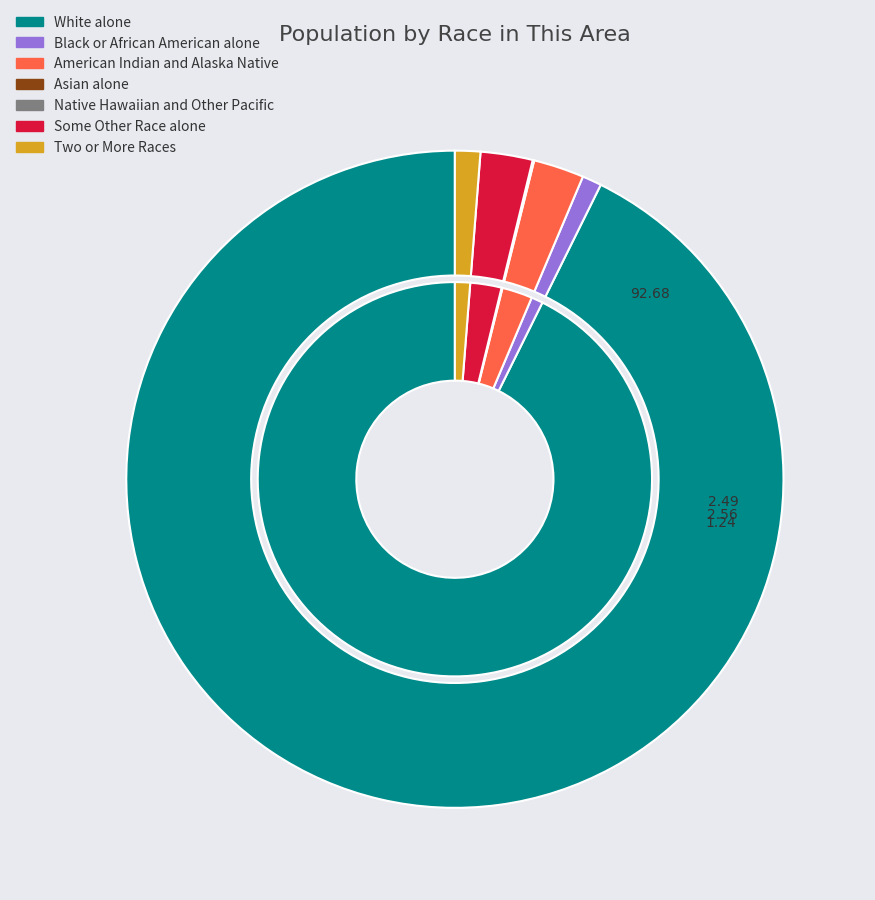

Which slice is the largest?

White alone